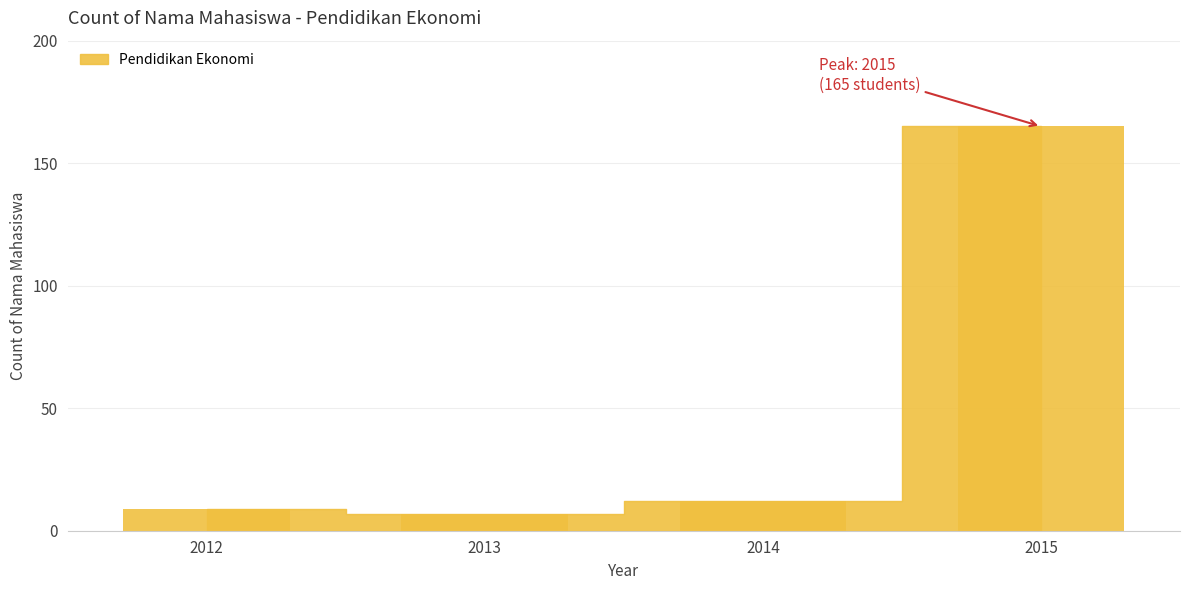

What is the approximate value at 2014?

12